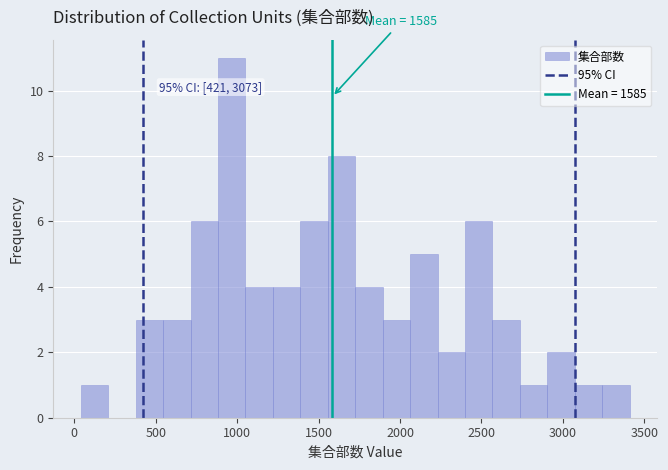

Read against the x-axis, roughly where is the centre of the tallest bar?

950